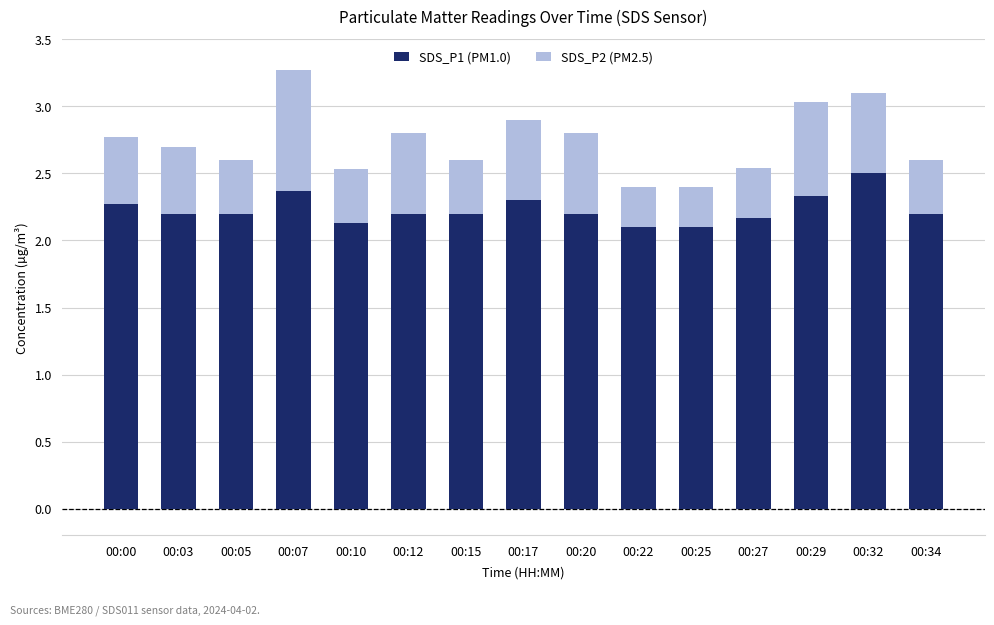

What is the total value across all series at 00:00?

2.8